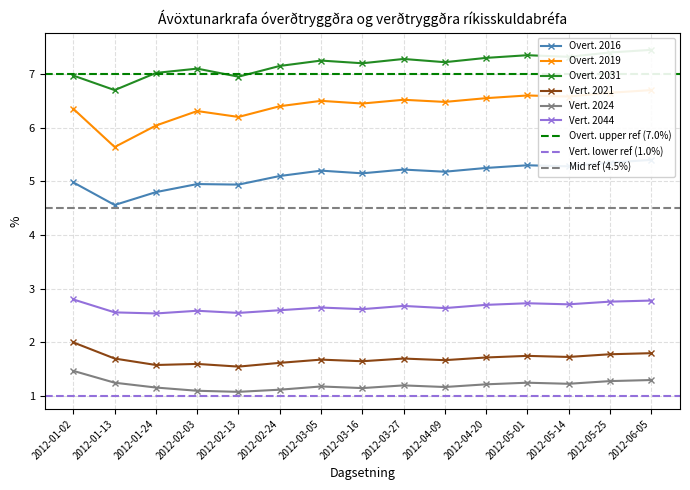

What is the difference between the second highest and minimum values in the Vert. 2021 series?

0.2